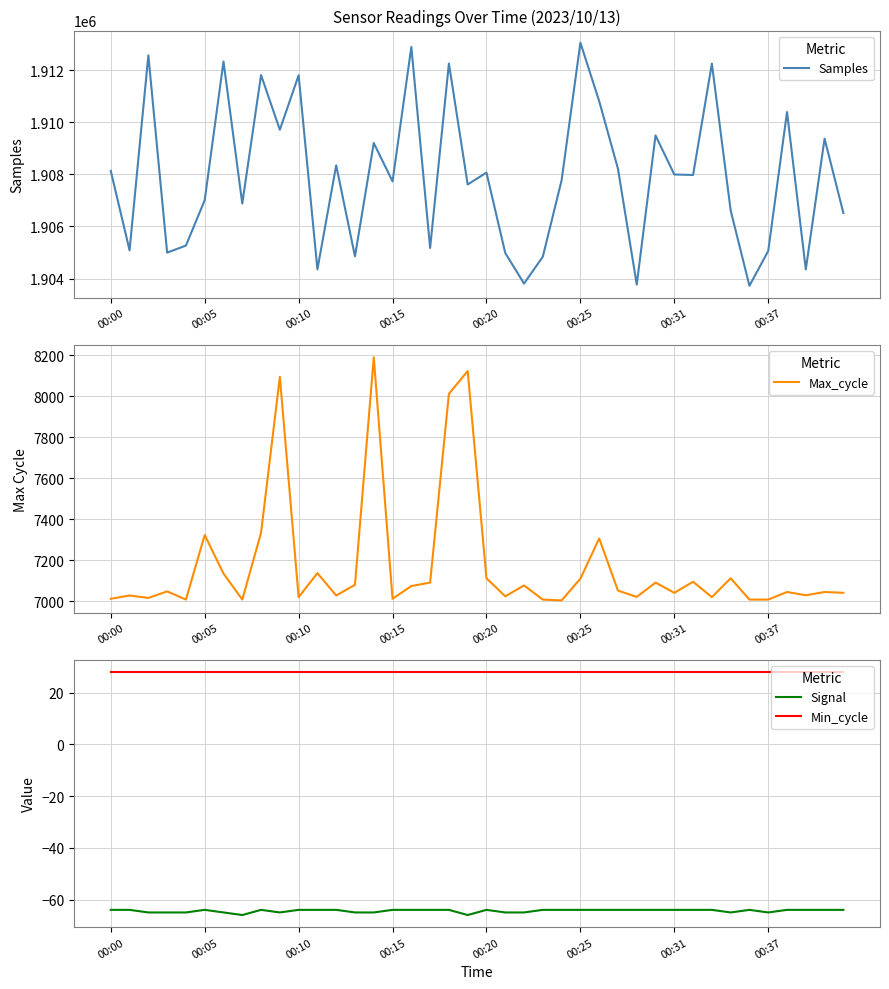

Which category has the highest value in the Samples series?

00:25